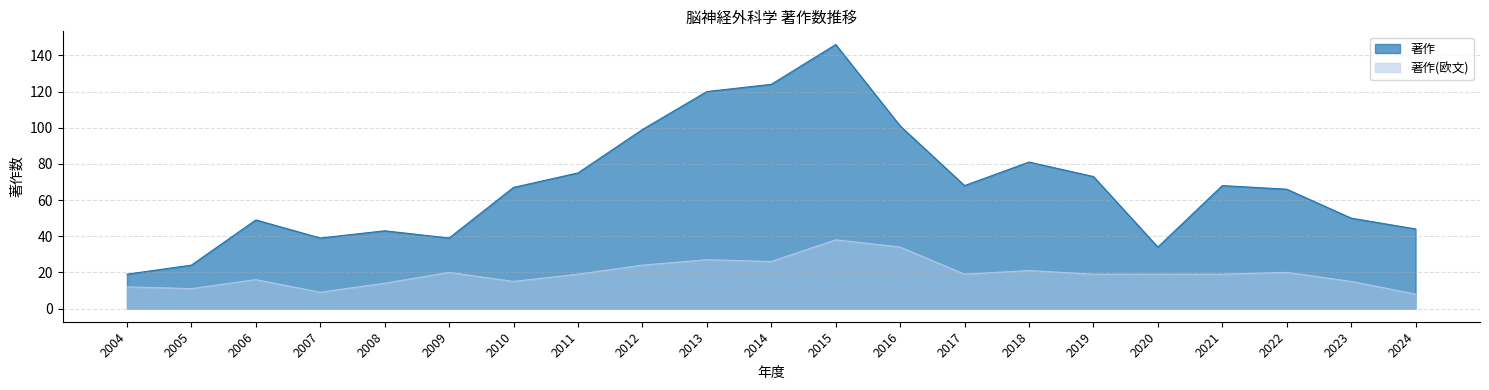

At how many categories does at least one series exceed 125?

1